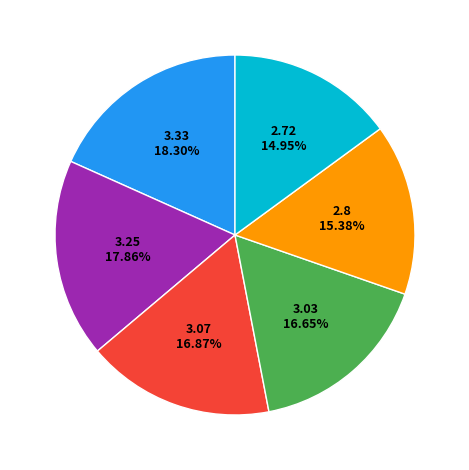

Is there any slice that represents more than half of the pie?

No